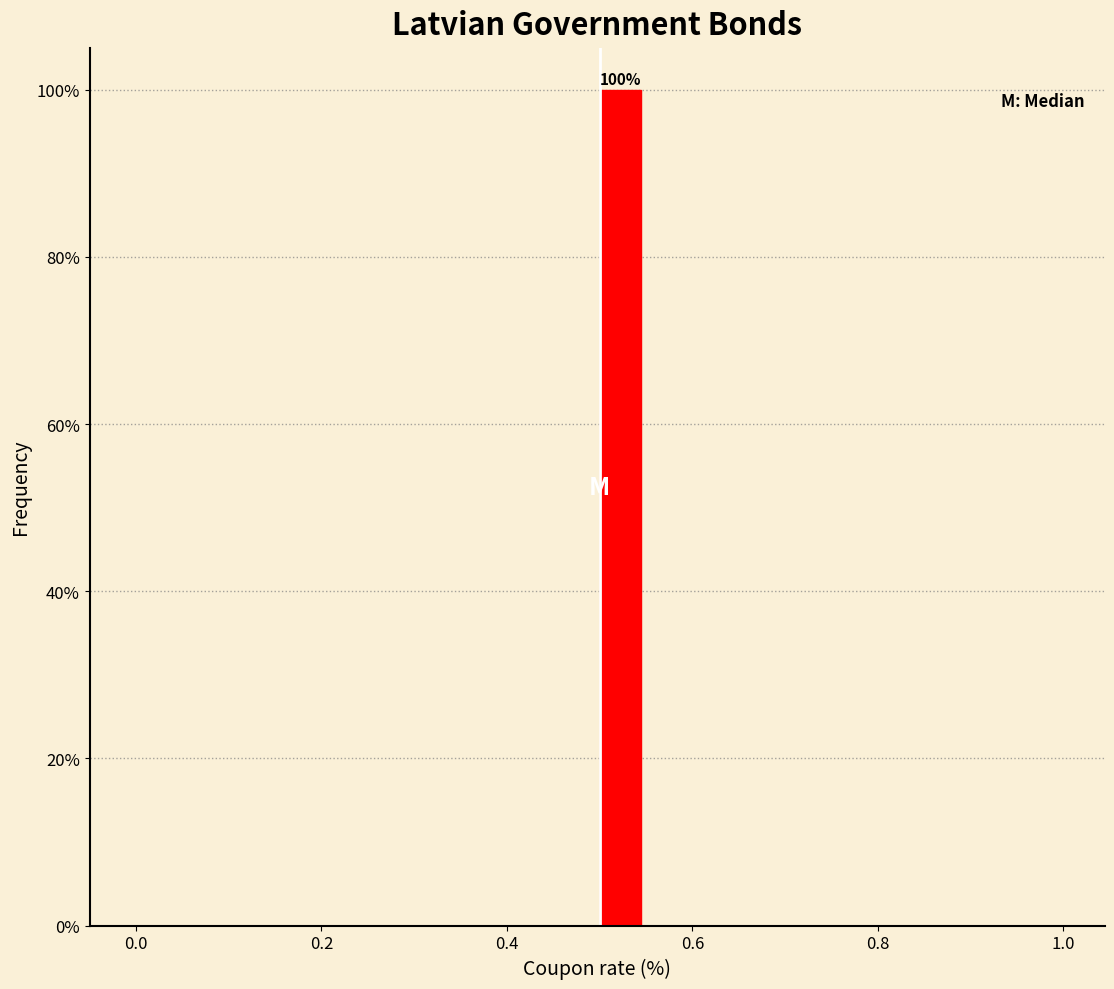

Read against the x-axis, roughly where is the centre of the tallest bar?

0.52